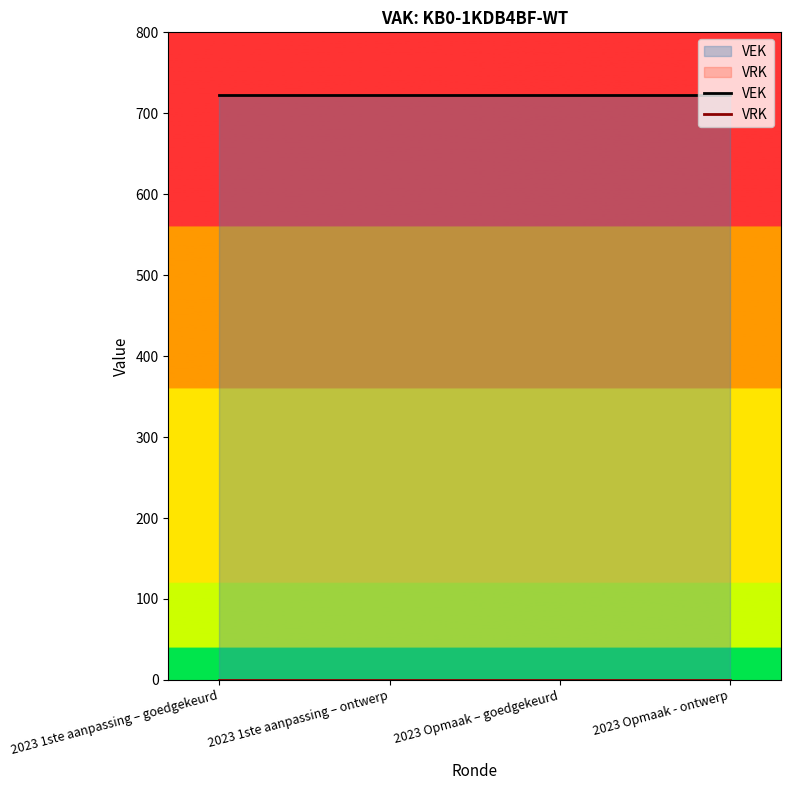

What position from the right is 2023 1ste aanpassing – ontwerp?

3